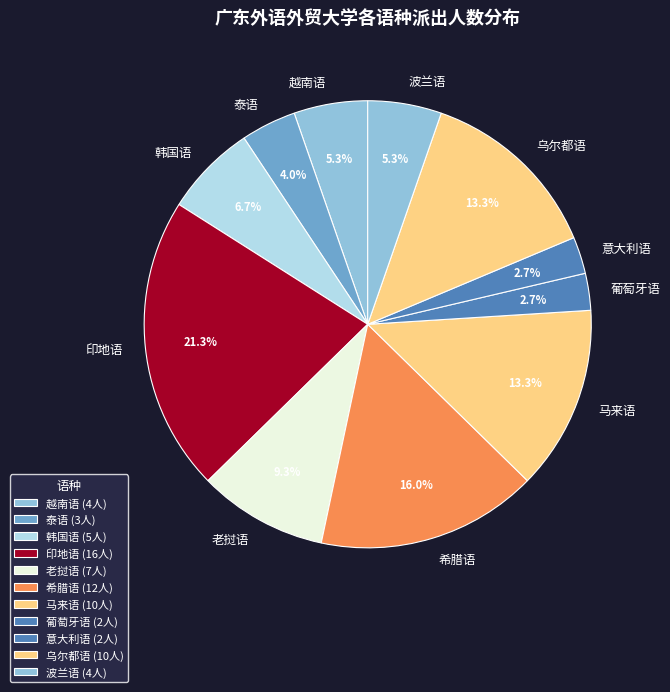

How many segments does this pie chart have?

11